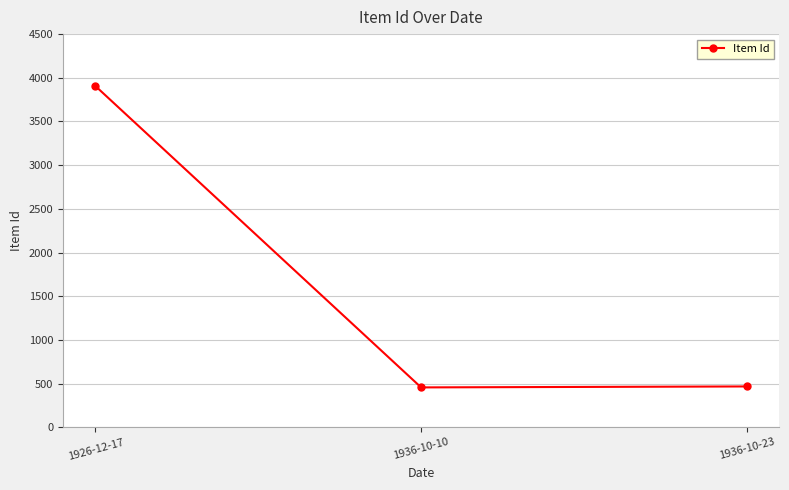

Does the chart have visible grid lines?

Yes